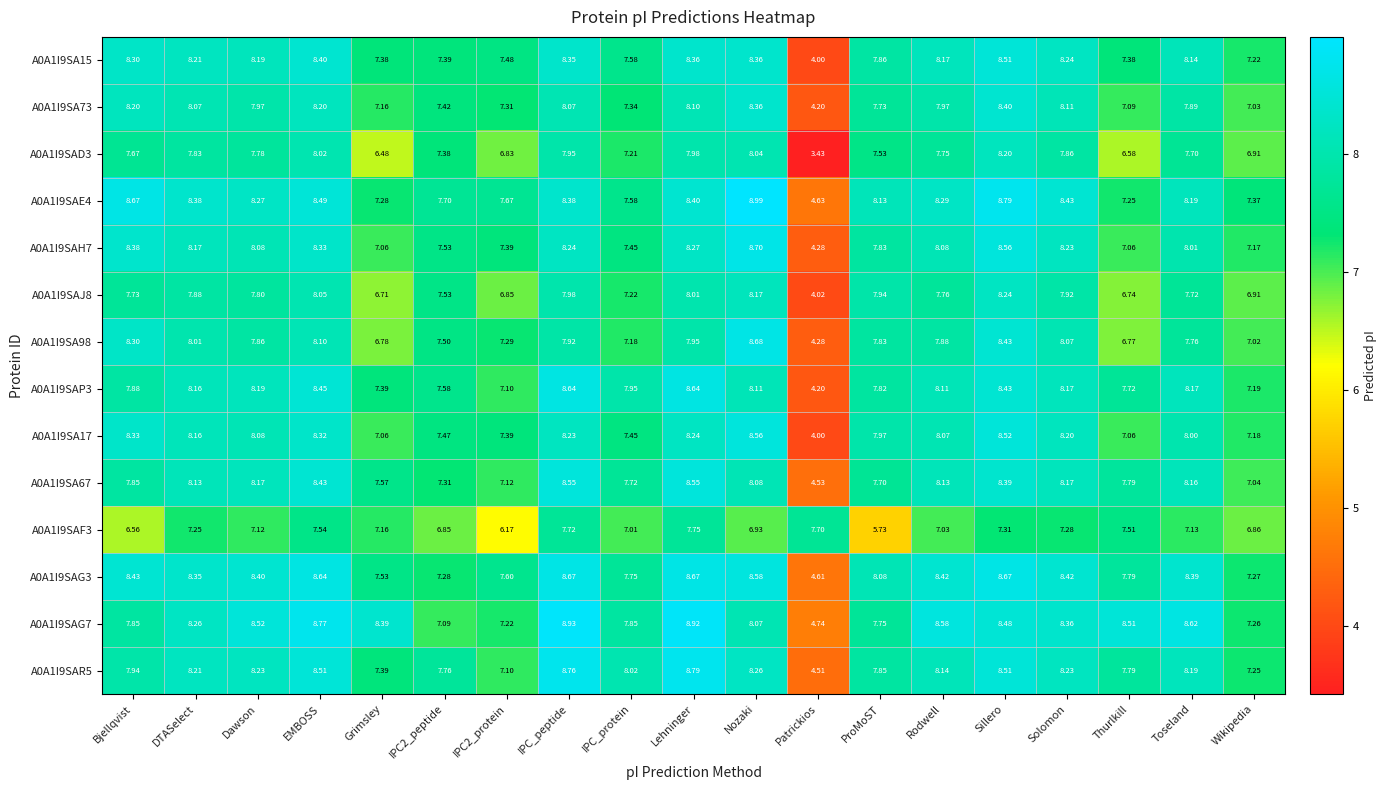

At which category is the sum across all series the highest?

Sillero